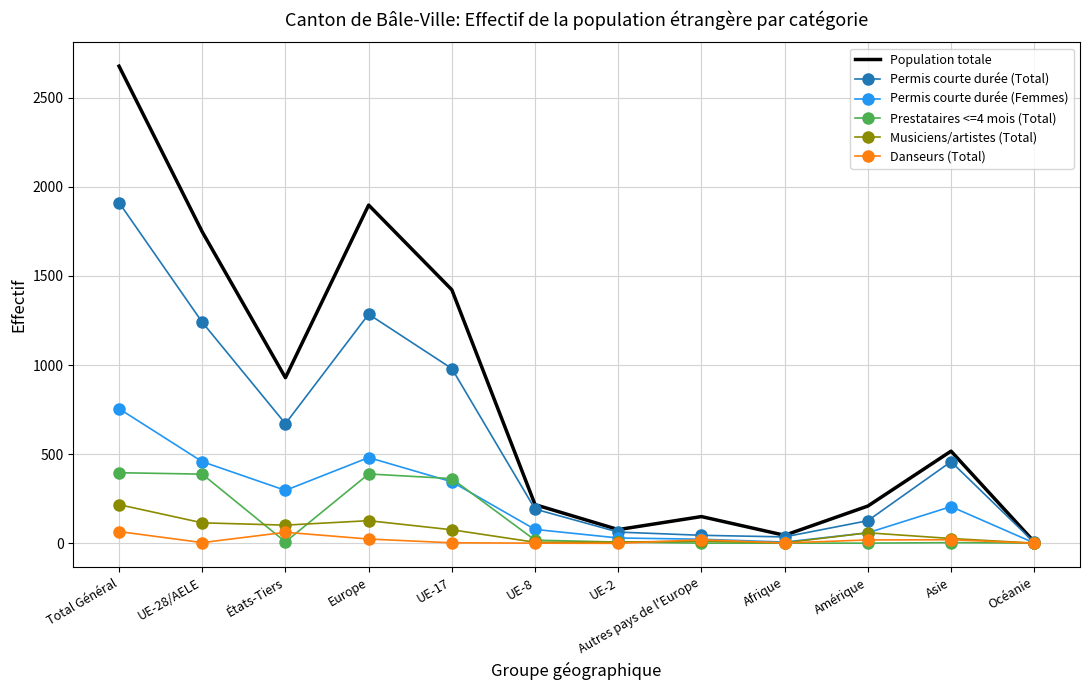

Between UE-28/AELE and Autres pays de l'Europe, which series saw the biggest shift?

Population totale